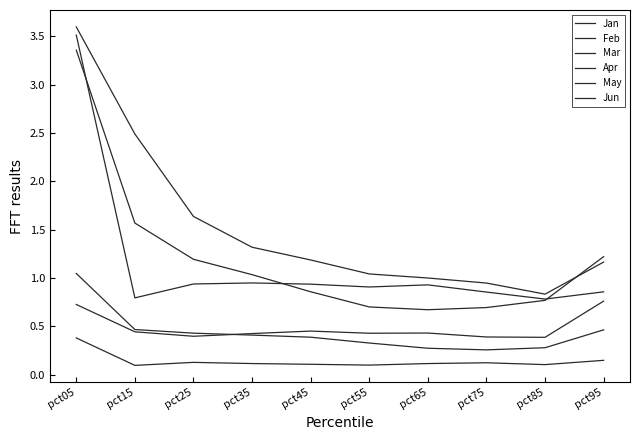

True or false: May and Feb cross at least once.

False